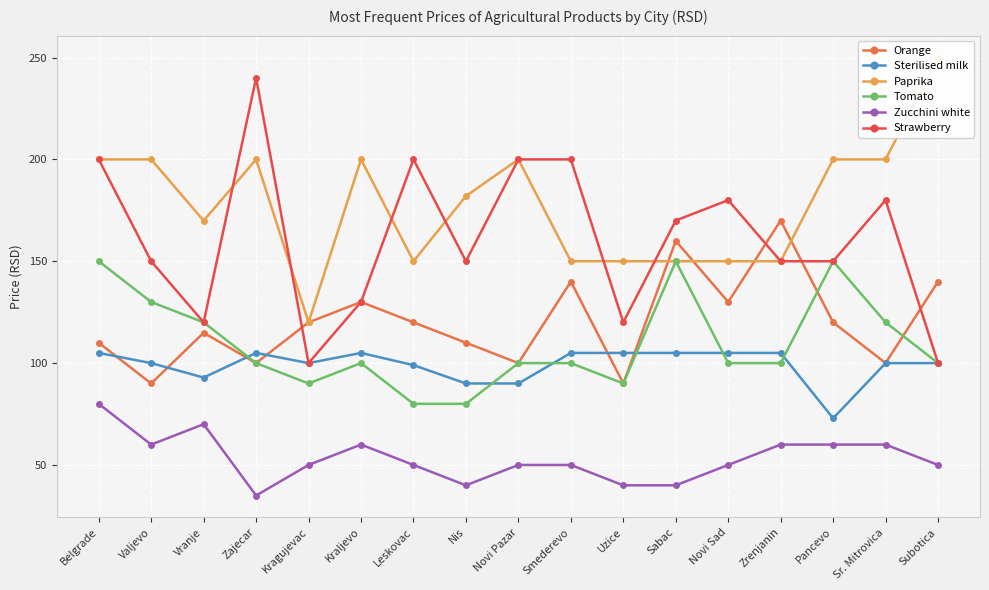

How many intersections are there between Sterilised milk and Tomato?

6